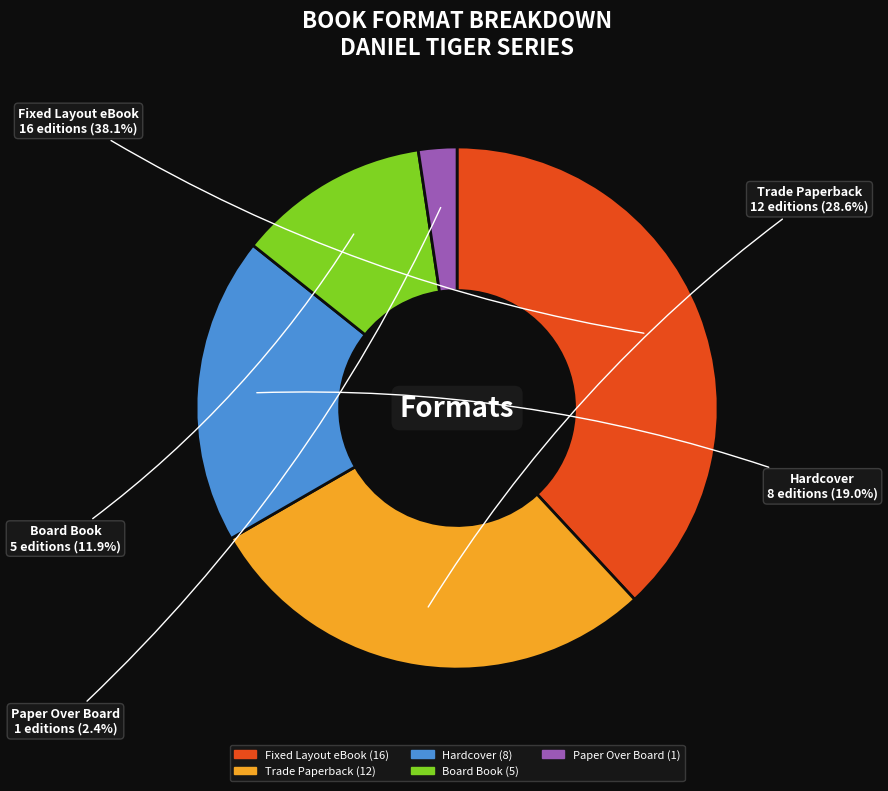

Which has a higher value, Fixed Layout eBook or Board Book?

Fixed Layout eBook